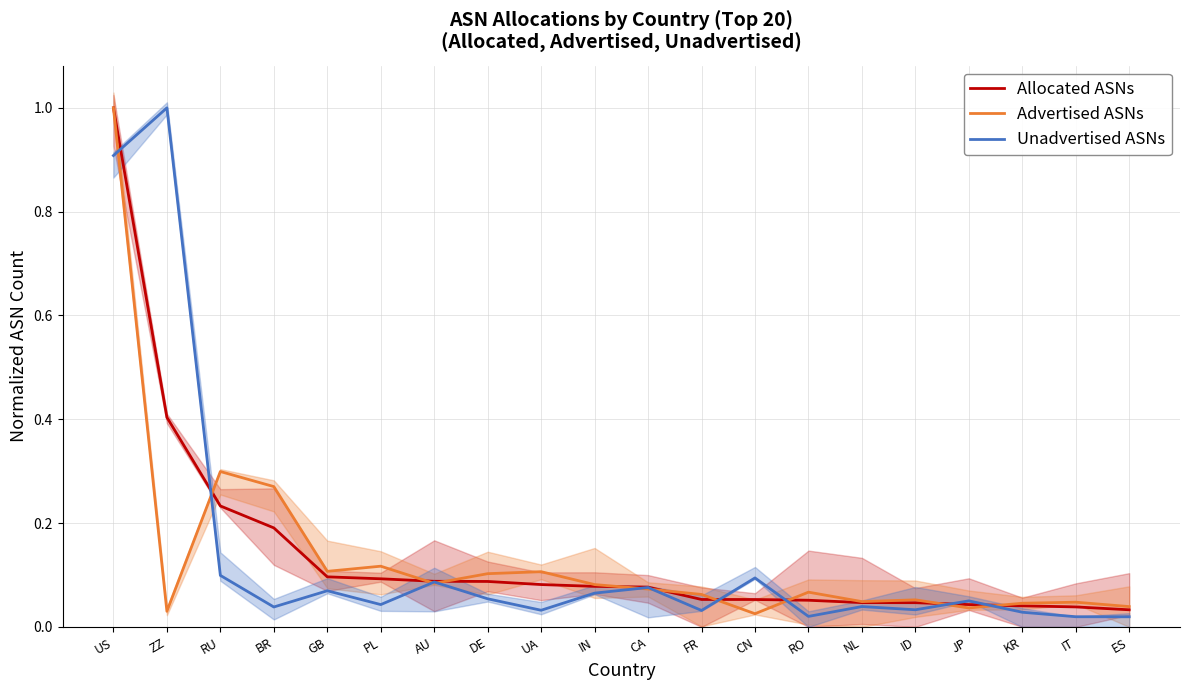

How many categories are shown in the chart?

20